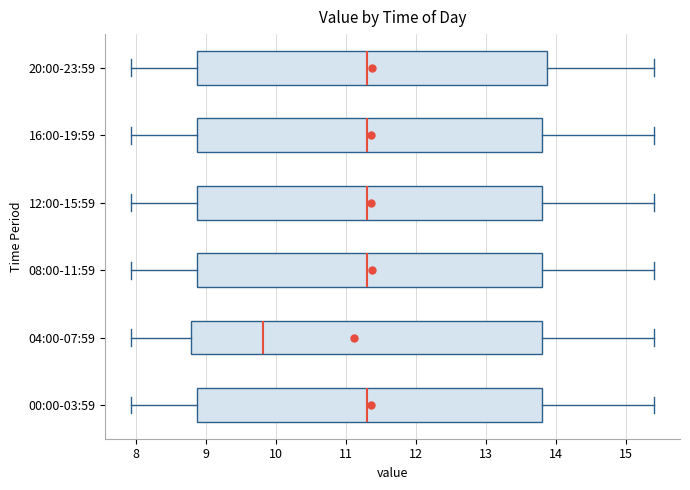

Reading bottom to top, transcribe this box plot: for each box, give where its median line is, the range the box spans, and where its two whiskers end, as read against the x-axis. The values are not printed on the chart, so give them approximately, as read against the axis.

00:00-03:59: median 11.3, box 8.9 to 13.8, whiskers 7.9 to 15.4
04:00-07:59: median 9.8, box 8.8 to 13.8, whiskers 7.9 to 15.4
08:00-11:59: median 11.3, box 8.9 to 13.8, whiskers 7.9 to 15.4
12:00-15:59: median 11.3, box 8.9 to 13.8, whiskers 7.9 to 15.4
16:00-19:59: median 11.3, box 8.9 to 13.8, whiskers 7.9 to 15.4
20:00-23:59: median 11.3, box 8.9 to 13.9, whiskers 7.9 to 15.4